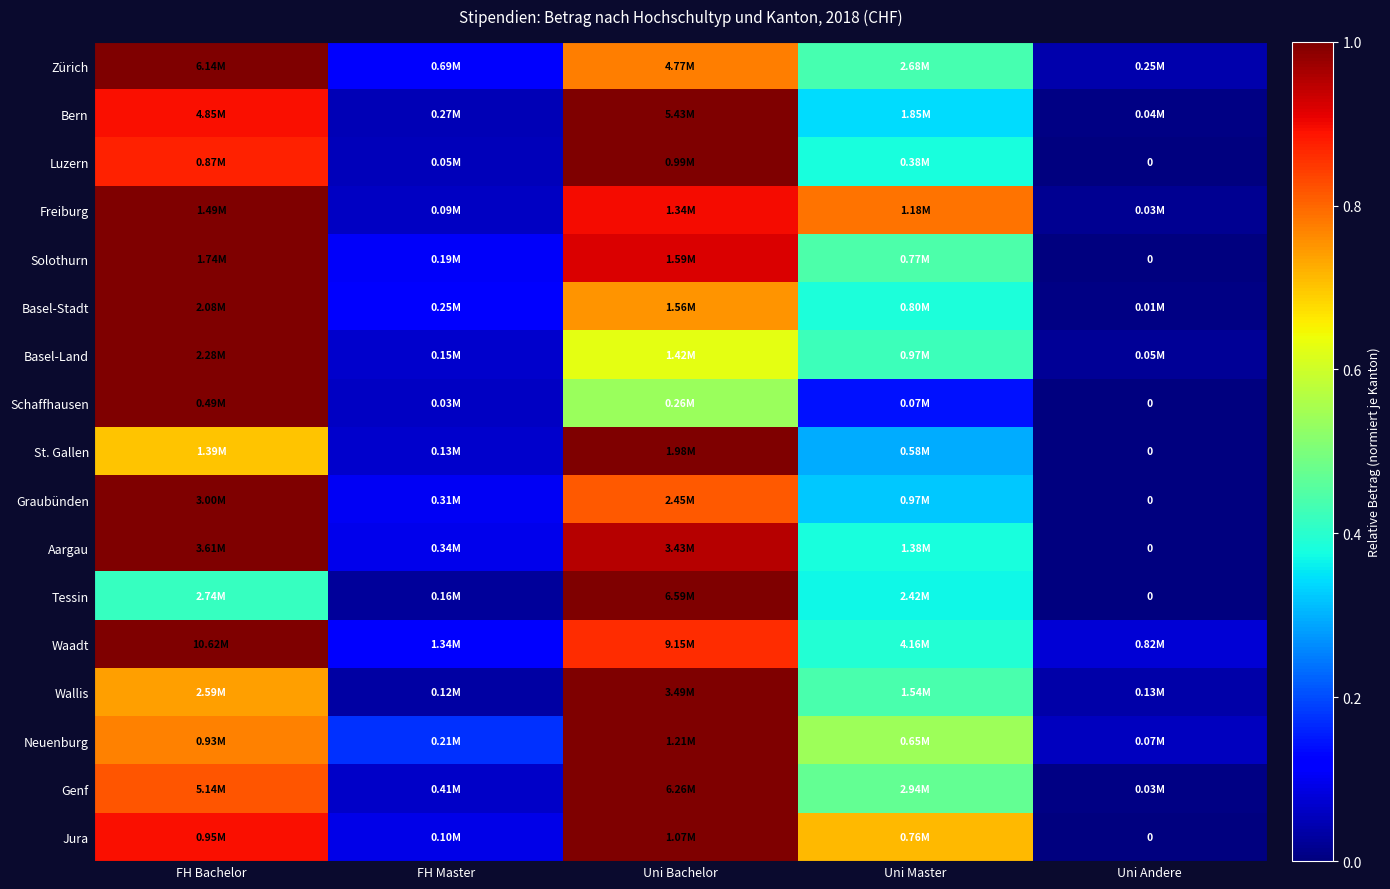

The Tessin series shows 1.8 at Uni Bachelor. True or false?

False